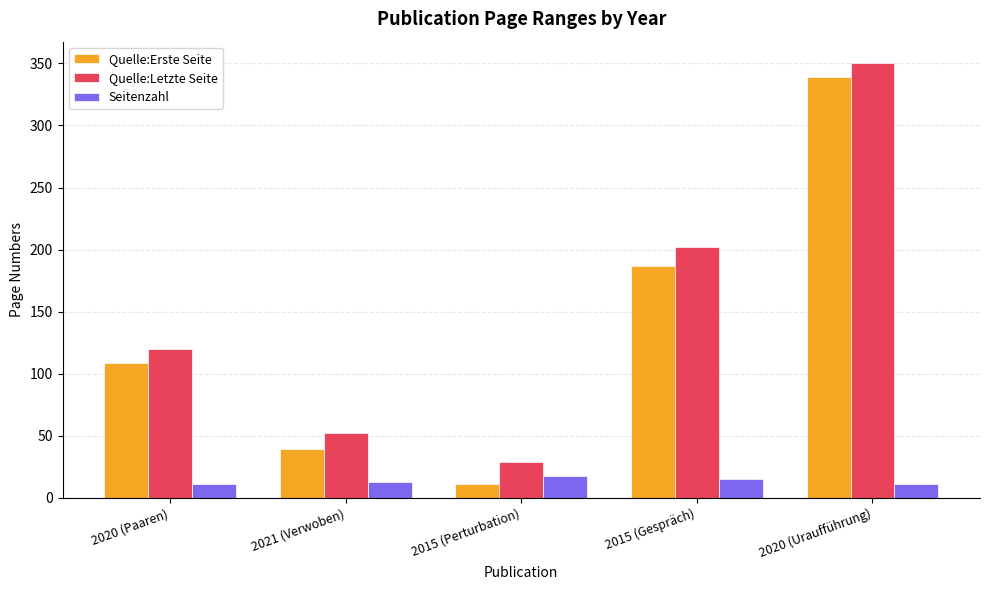

How many distinct data groups are displayed?

3